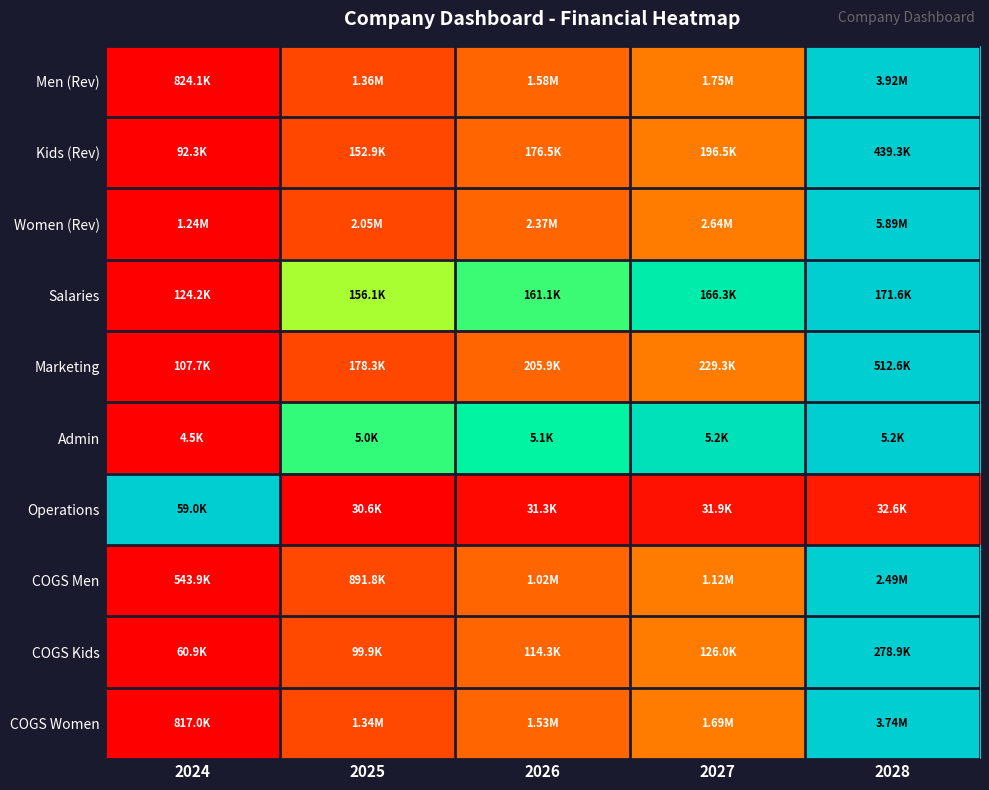

What is the total value across all series at 2024?

1.0